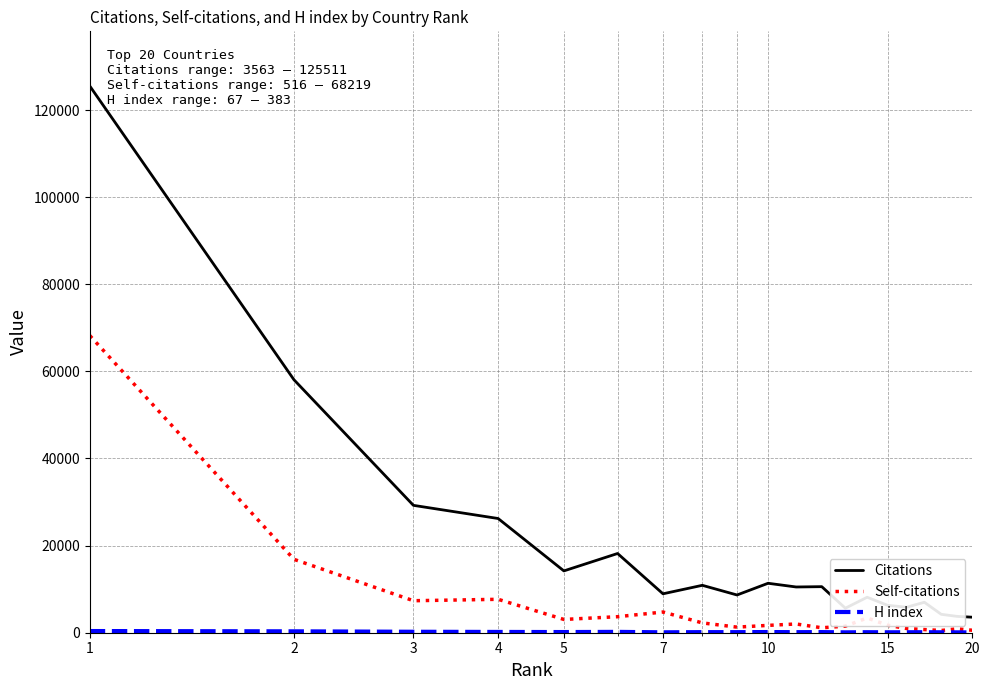

Which series has the widest spread of values?

Citations